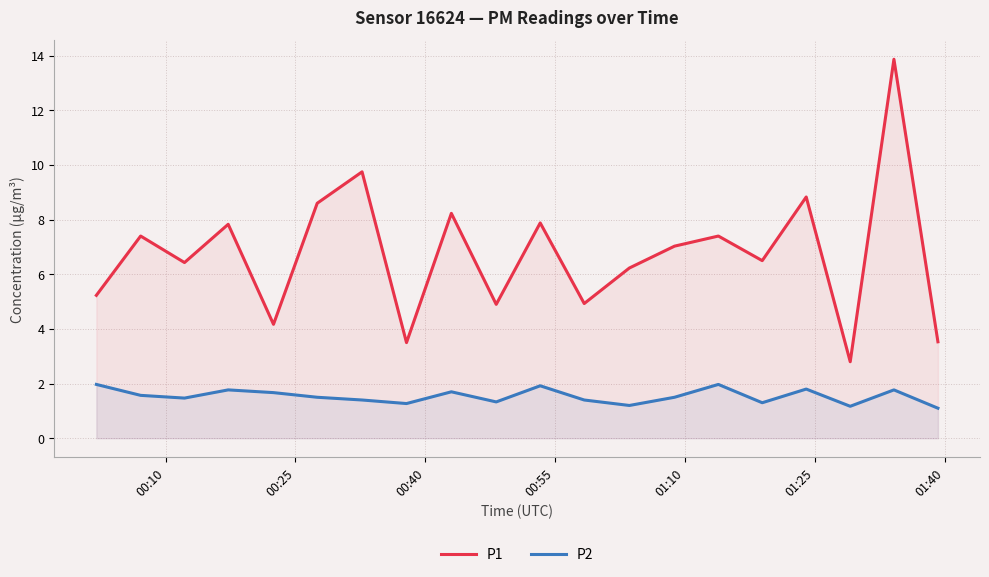

Which series has the widest spread of values?

P1